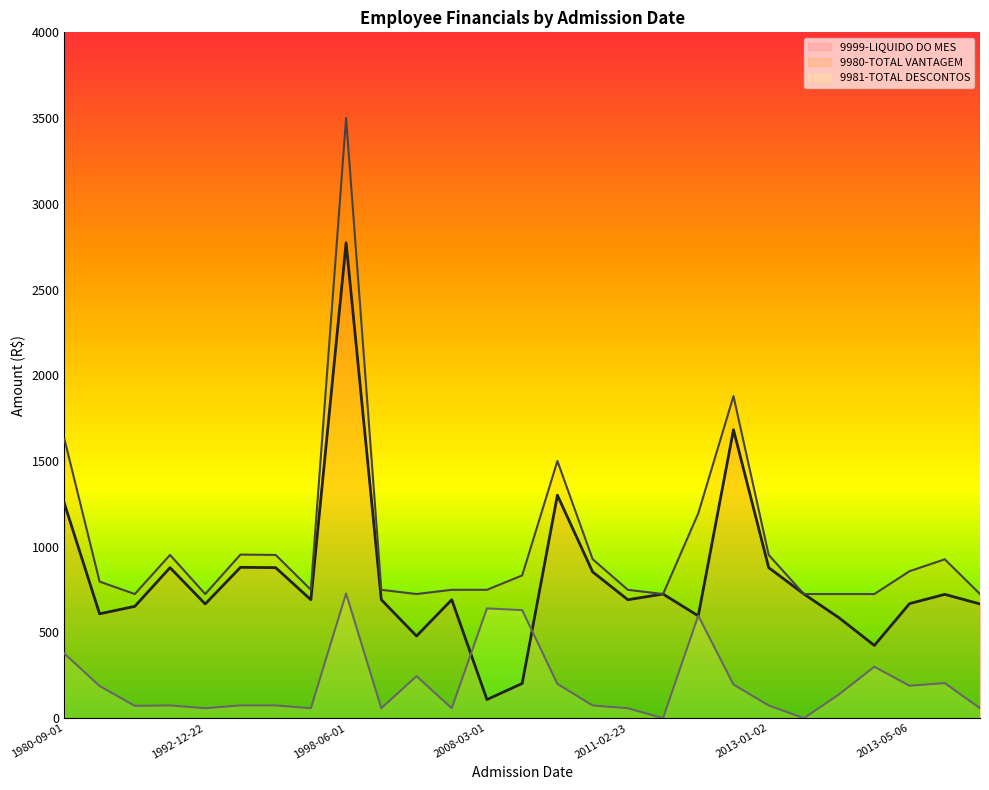

What is the difference between the second highest and minimum values in the 9980-TOTAL VANTAGEM series?

1154.3